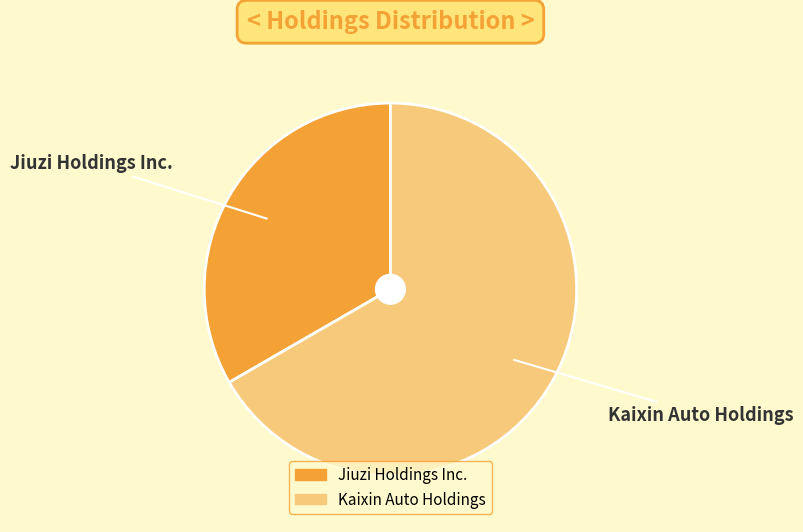

Rank the categories by value from lowest to highest.

Jiuzi Holdings Inc., Kaixin Auto Holdings